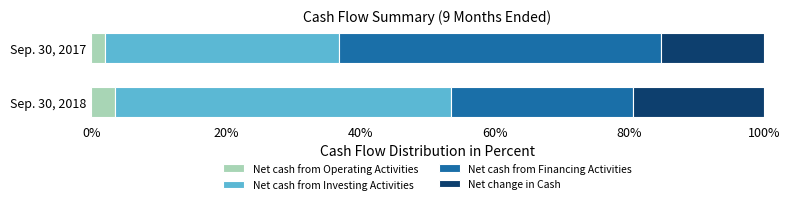

What is the difference between the maximum and minimum values in the Net cash from Operating Activities series?

1.4